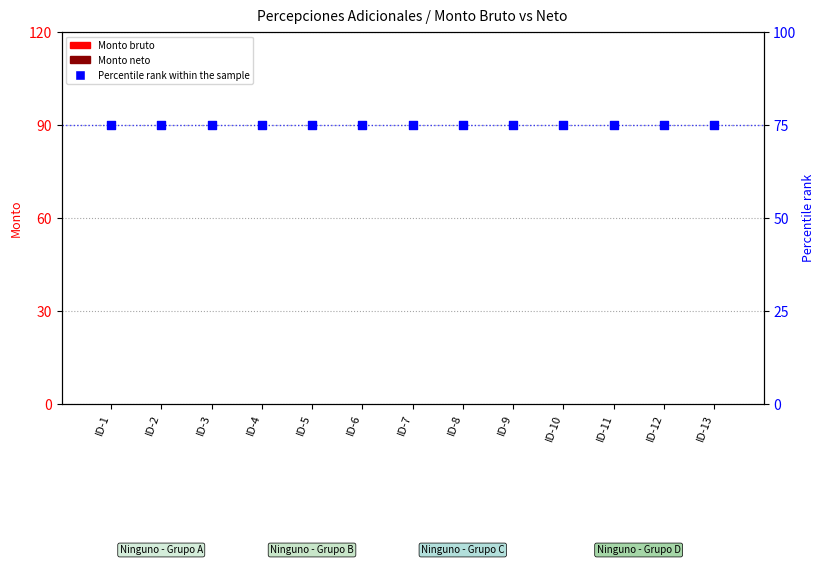

What are all the series names shown in the legend?

Monto bruto, Monto neto, Percentile rank within the sample